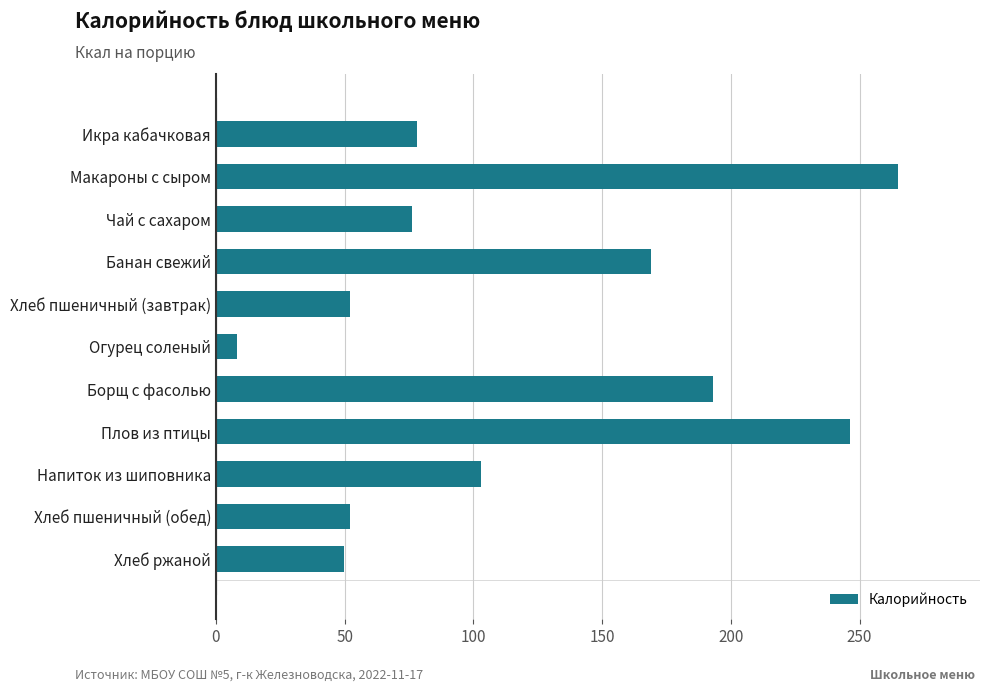

Read the value at Напиток из шиповника.

103.0